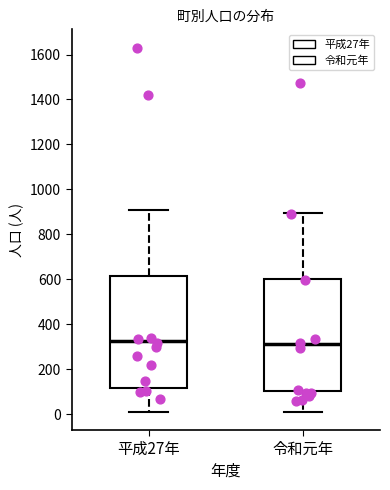

Where does the median line of the box for 平成27年 sit on the y-axis? The values are not printed on the chart, so give them approximately, as read against the axis.

320